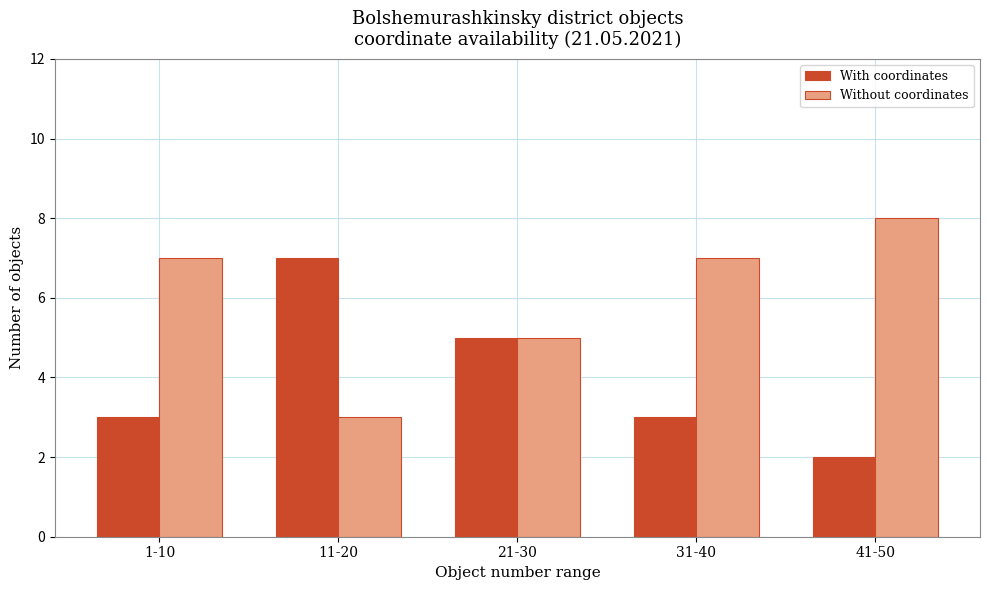

Is the value of With coordinates at 31-40 greater than the value of Without coordinates at 21-30?

No